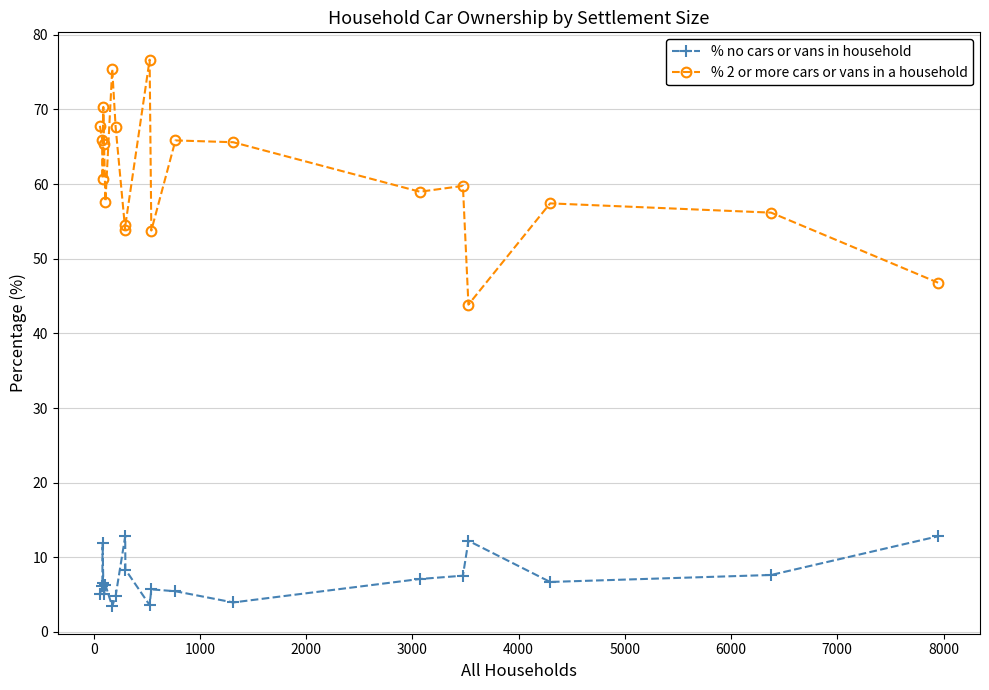

Which series has the widest spread of values?

% 2 or more cars or vans in a household